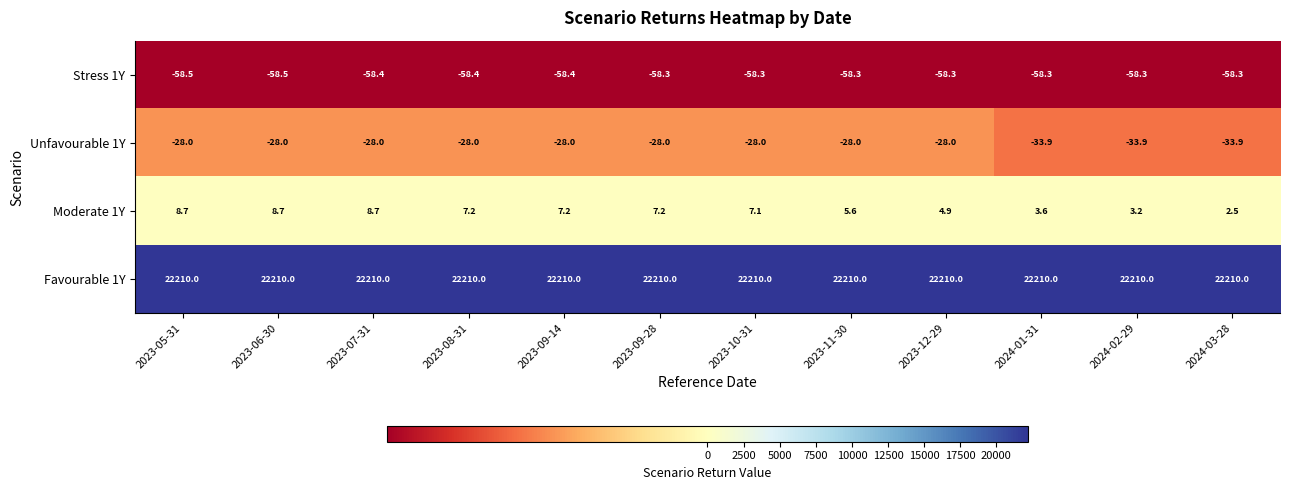

Count the number of data series in this chart.

4